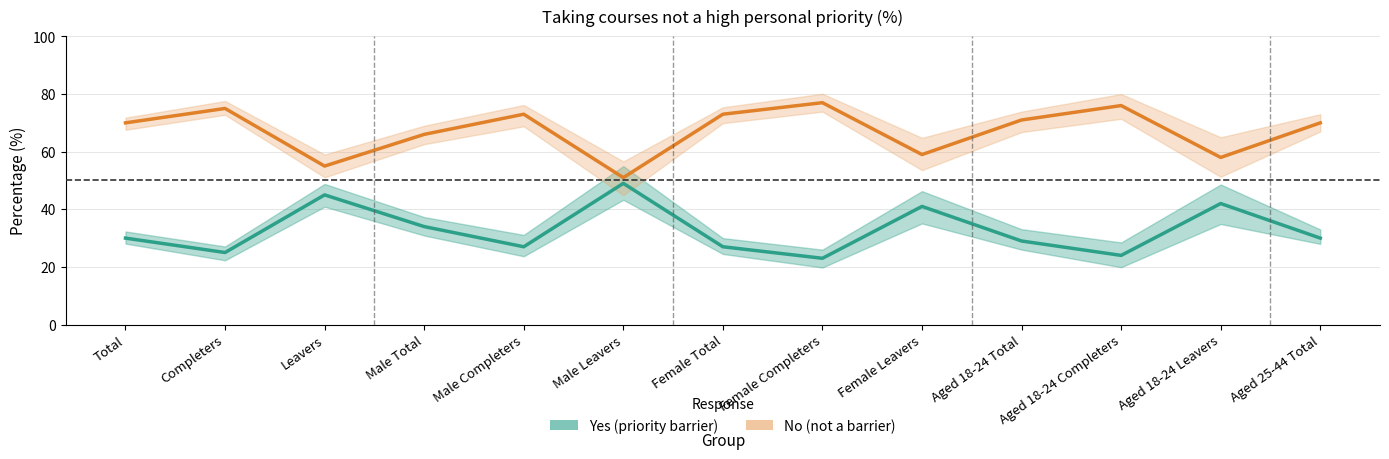

At which category does the chart reach its peak across all series?

Female Completers